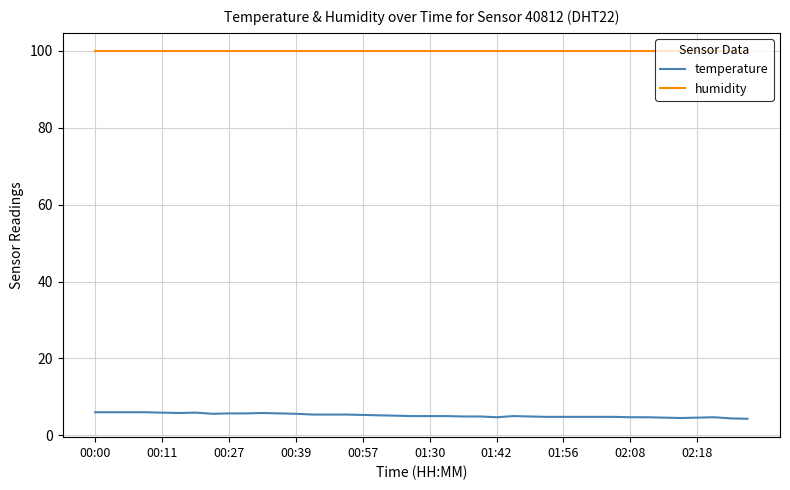

True or false: humidity and temperature cross at least once.

False